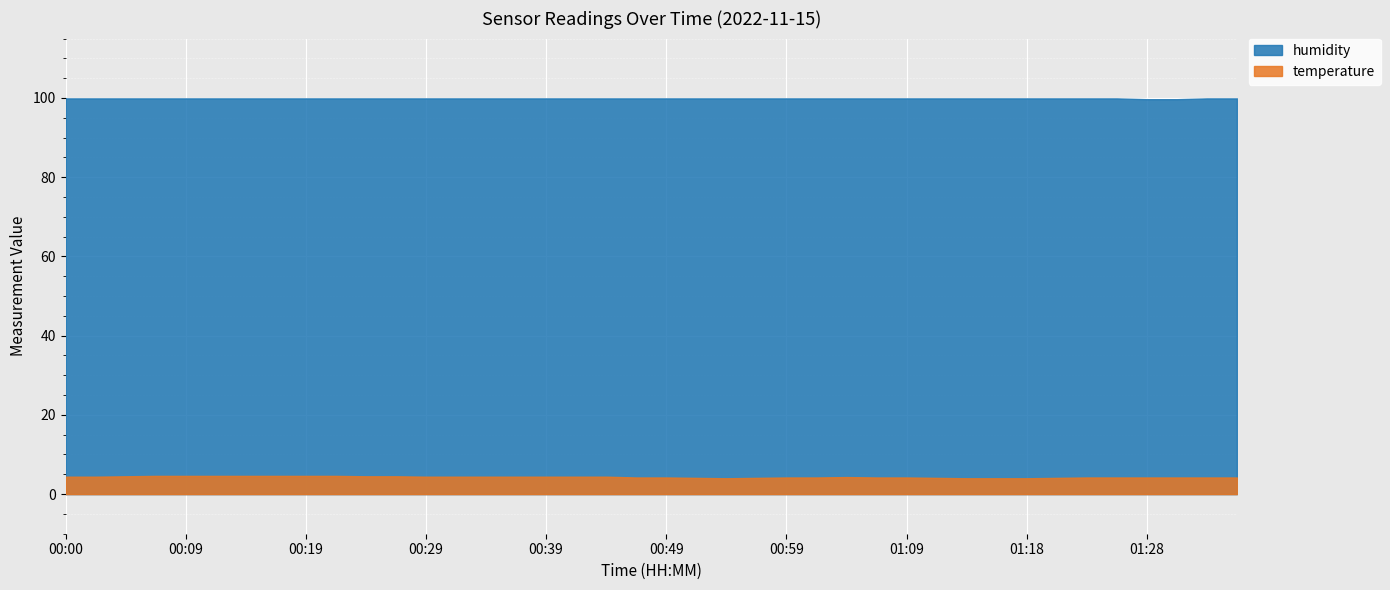

What is the average value of the temperature series?

4.3